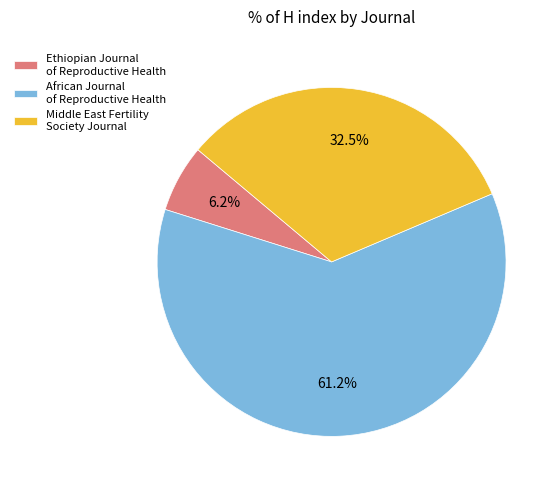

Which category has the smallest portion of the pie?

Ethiopian Journal of Reproductive Health